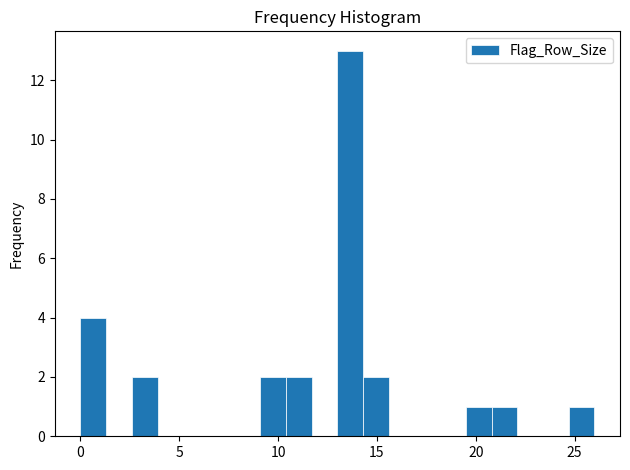

Around what value on the x-axis is the tallest bar? Give the approximate position of its centre, as read against the axis.

13.5